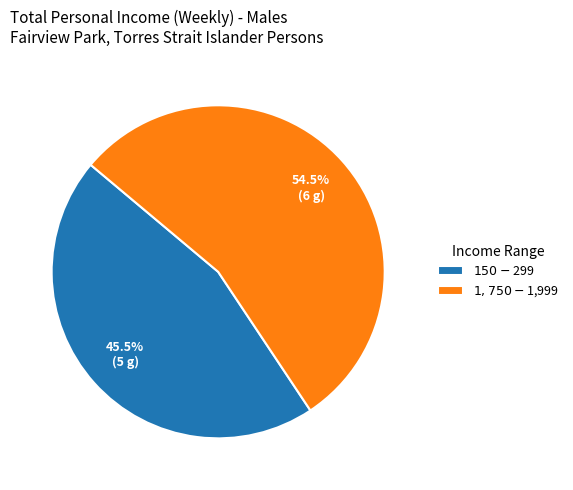

Does $1,750-$1,999 represent more than half of the total?

Yes